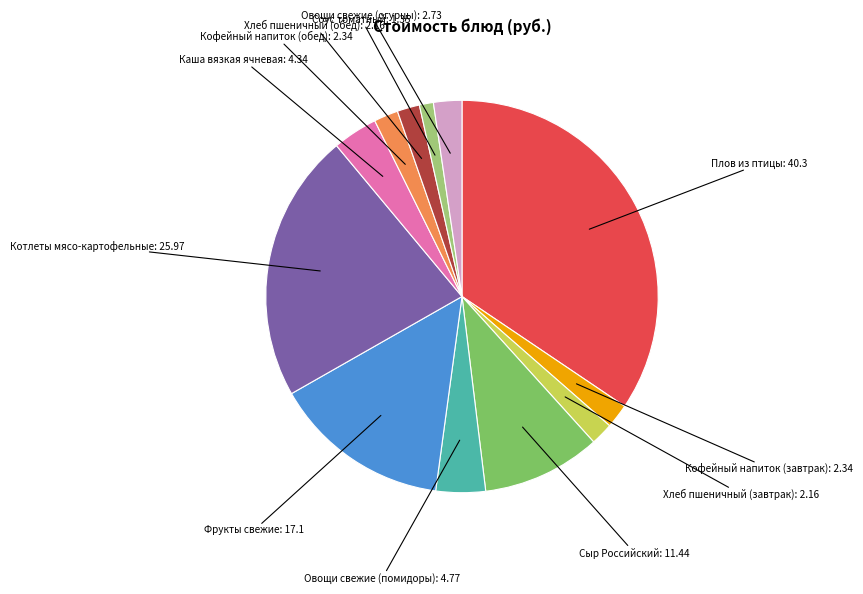

How many segments does this pie chart have?

12